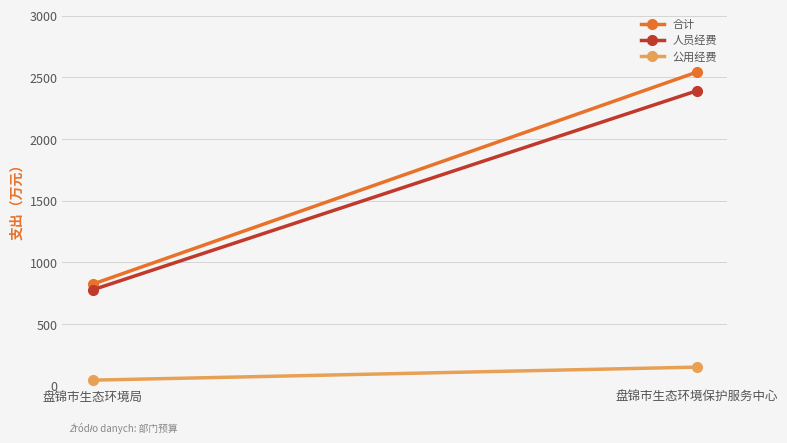

Reading right to left, list all the values displayed in this chart.

合计: 2543.4	824.4
人员经费: 2391.7	778.4
公用经费: 151.7	46.0